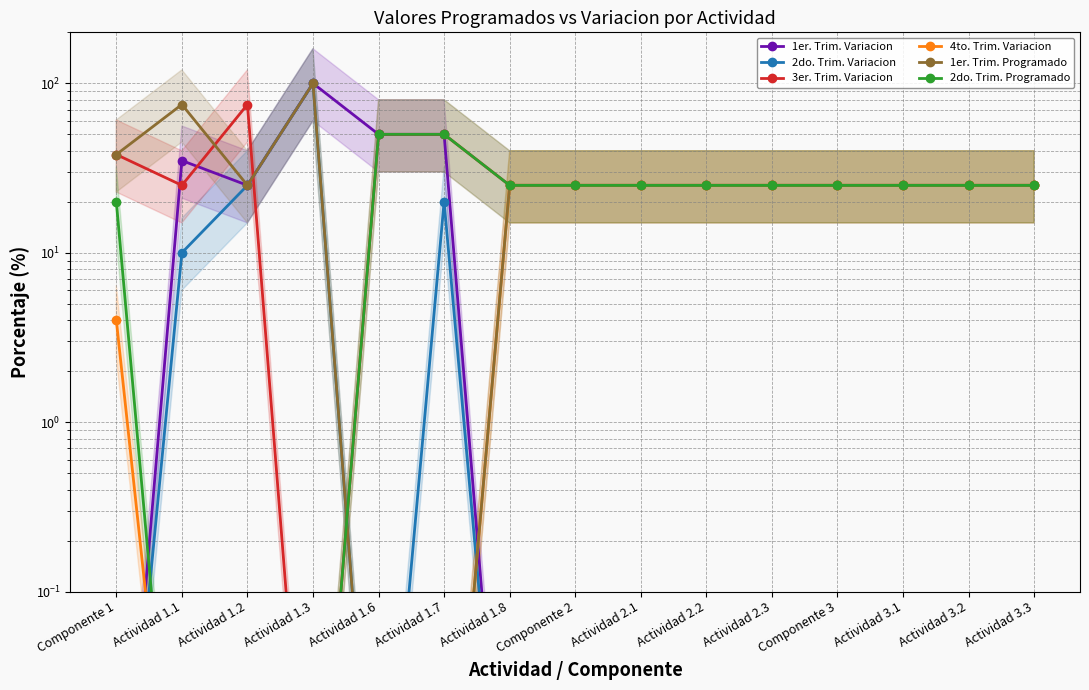

True or false: 3er. Trim. Variacion and 1er. Trim. Programado intersect in this chart.

True